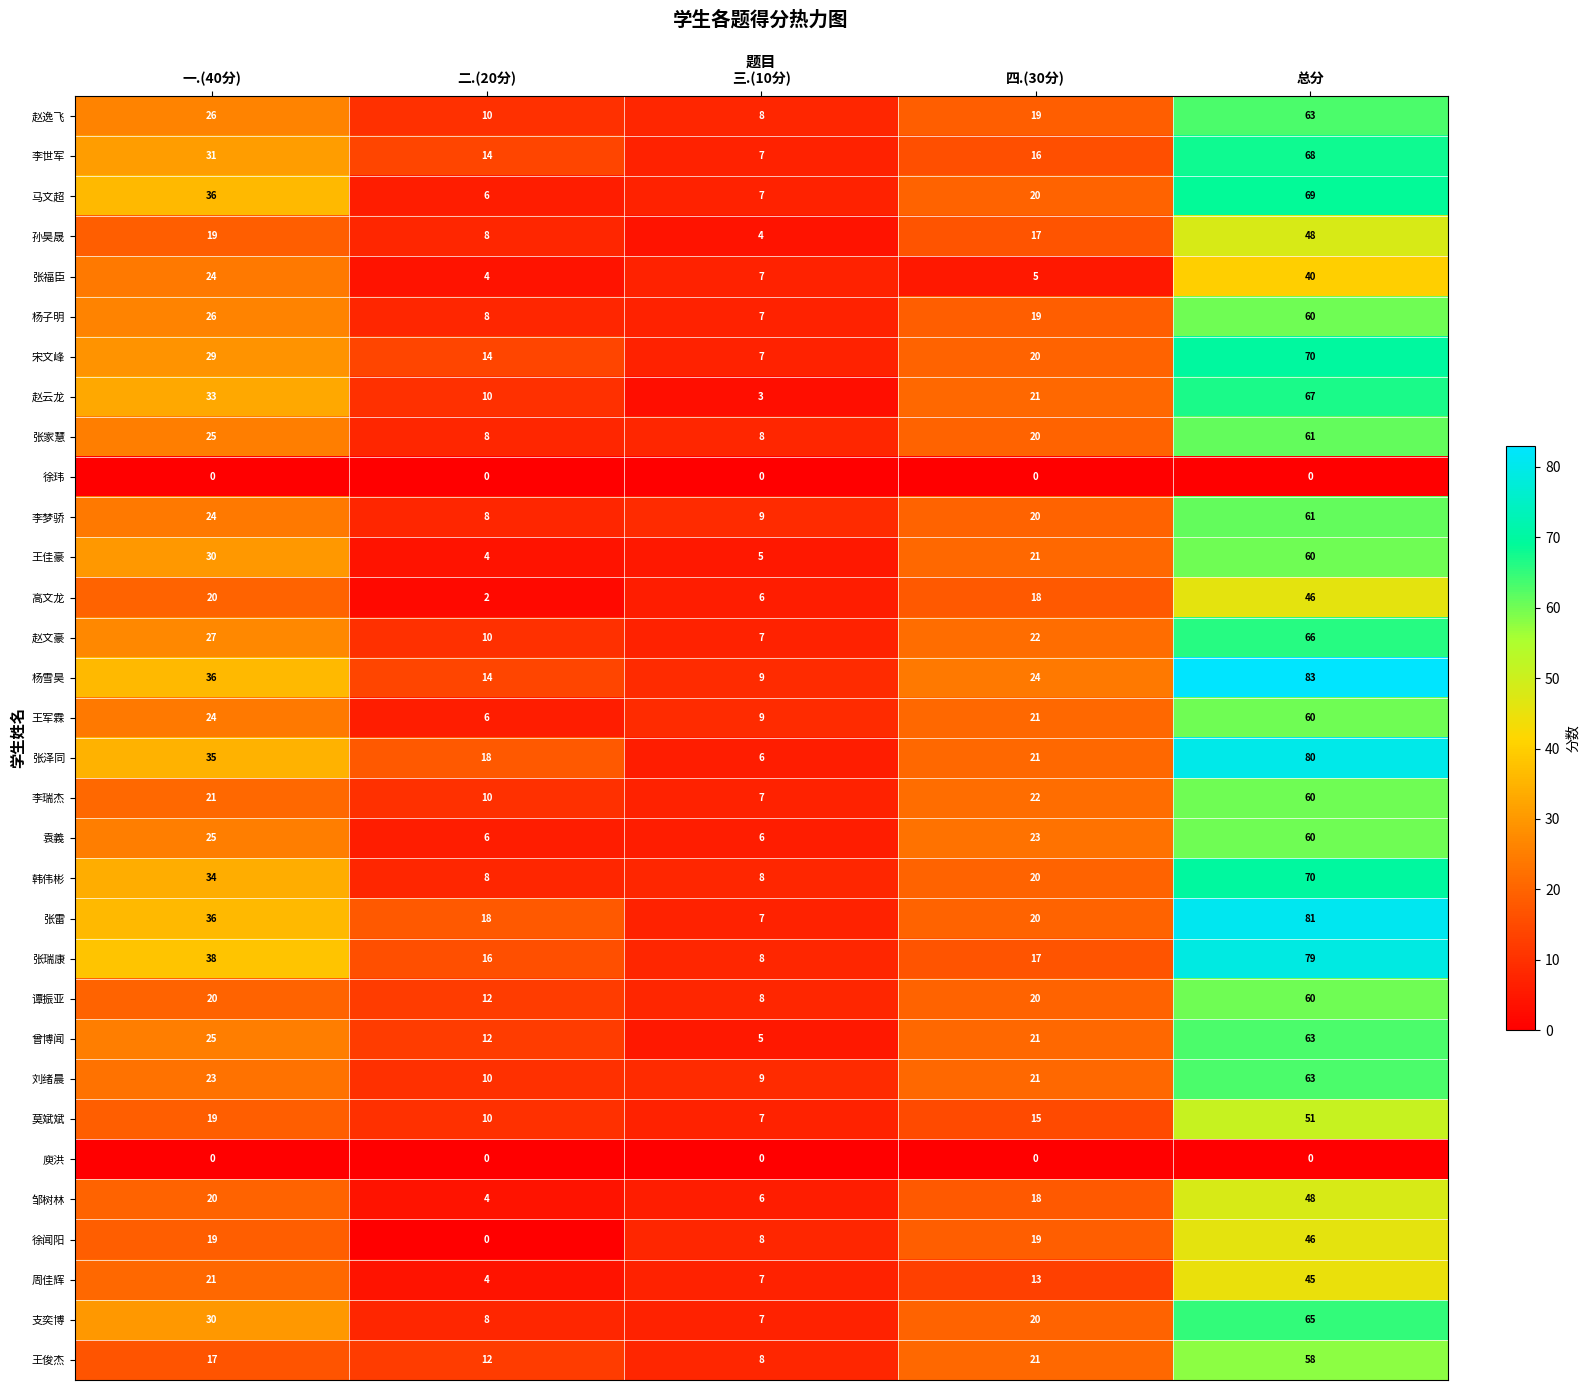

What value does the 张雷 series have at 二.(20分)?

18